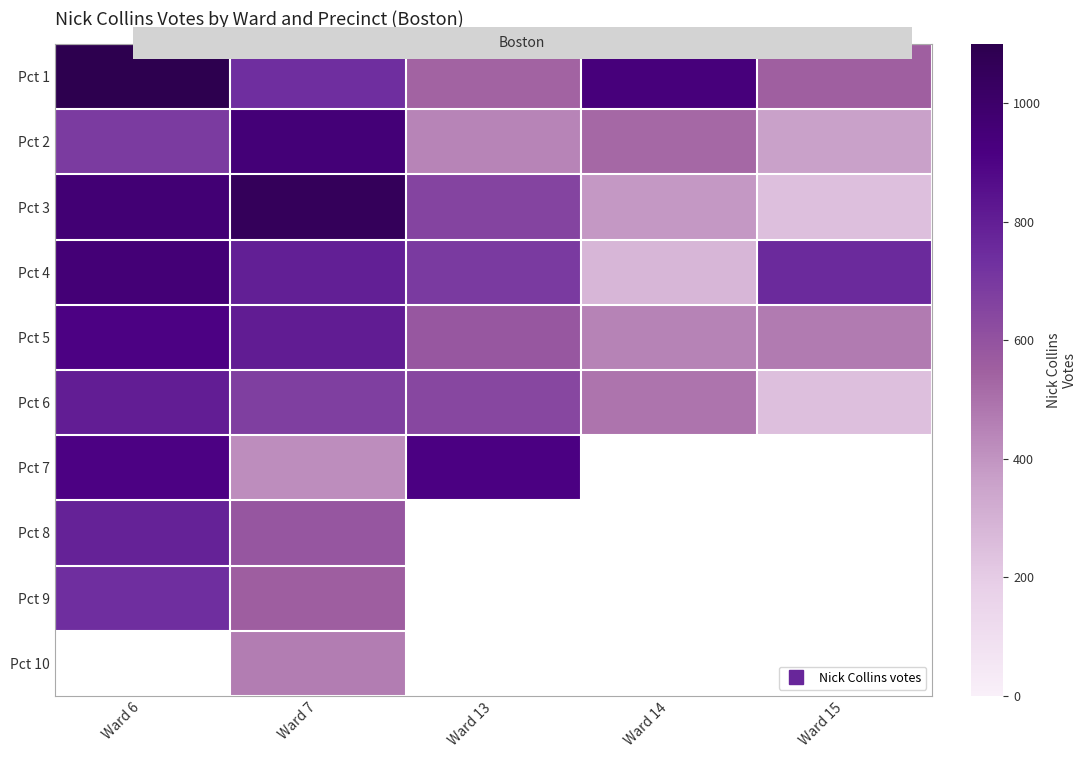

Read the Pct 1 value at Ward 7.

737.0